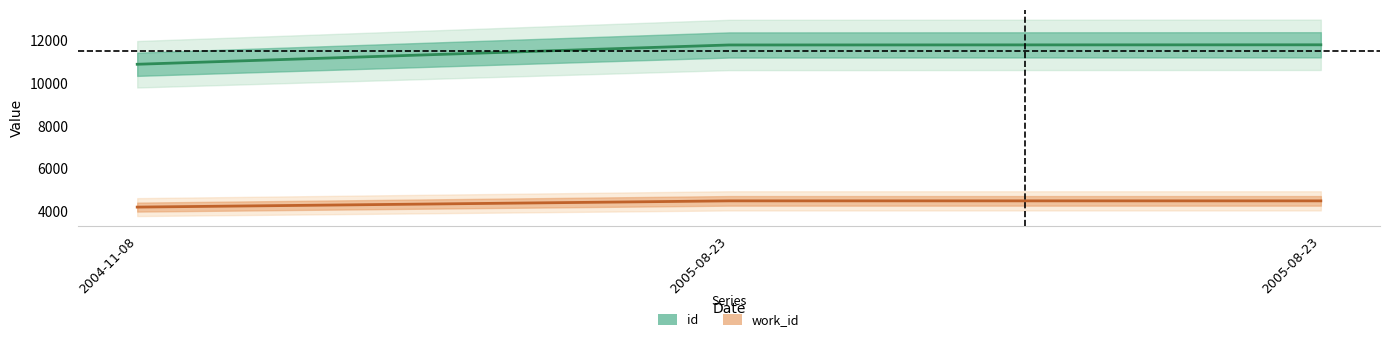

Does the chart display data point markers on the line(s)?

No